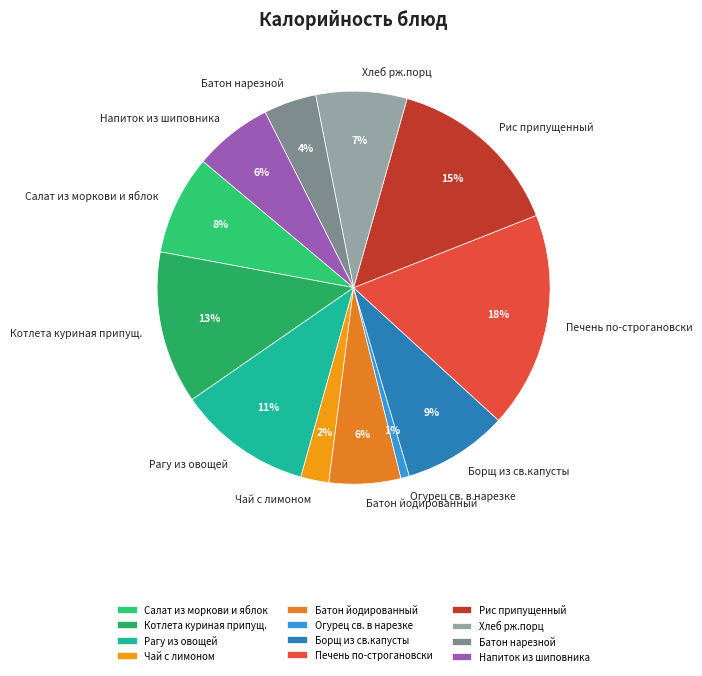

To the nearest percent, what percentage of the pie is Рис припущенный?

15%